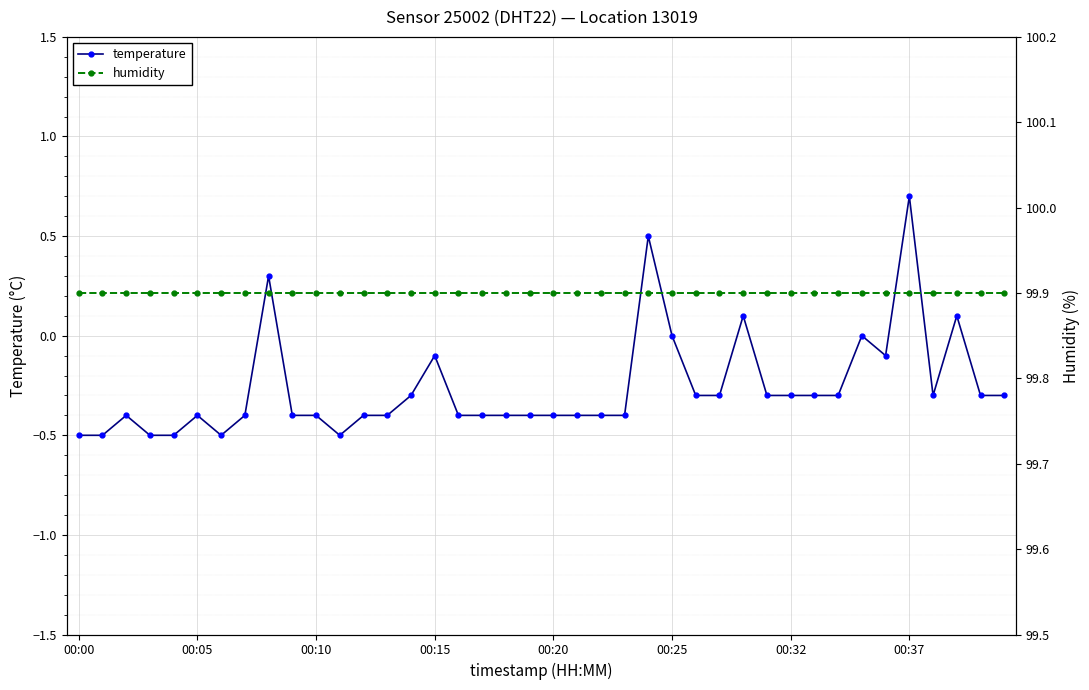

True or false: temperature has more than 2 points higher than both neighbors.

True